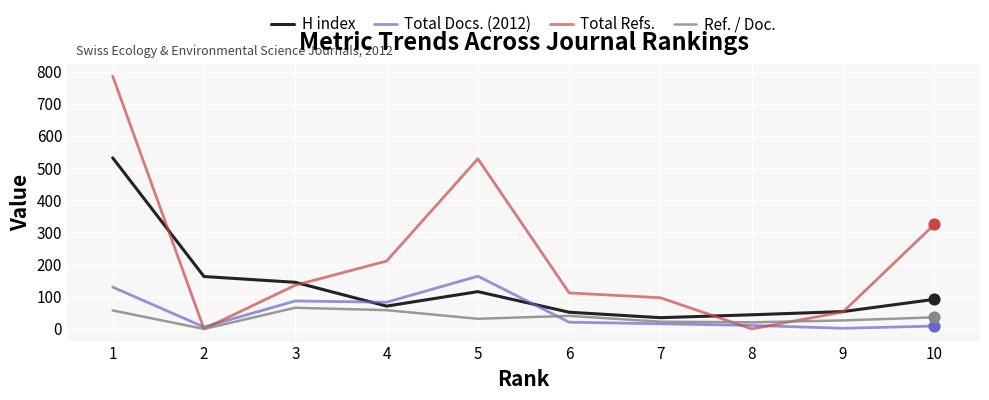

What is the total value across all series at 4?

423.4